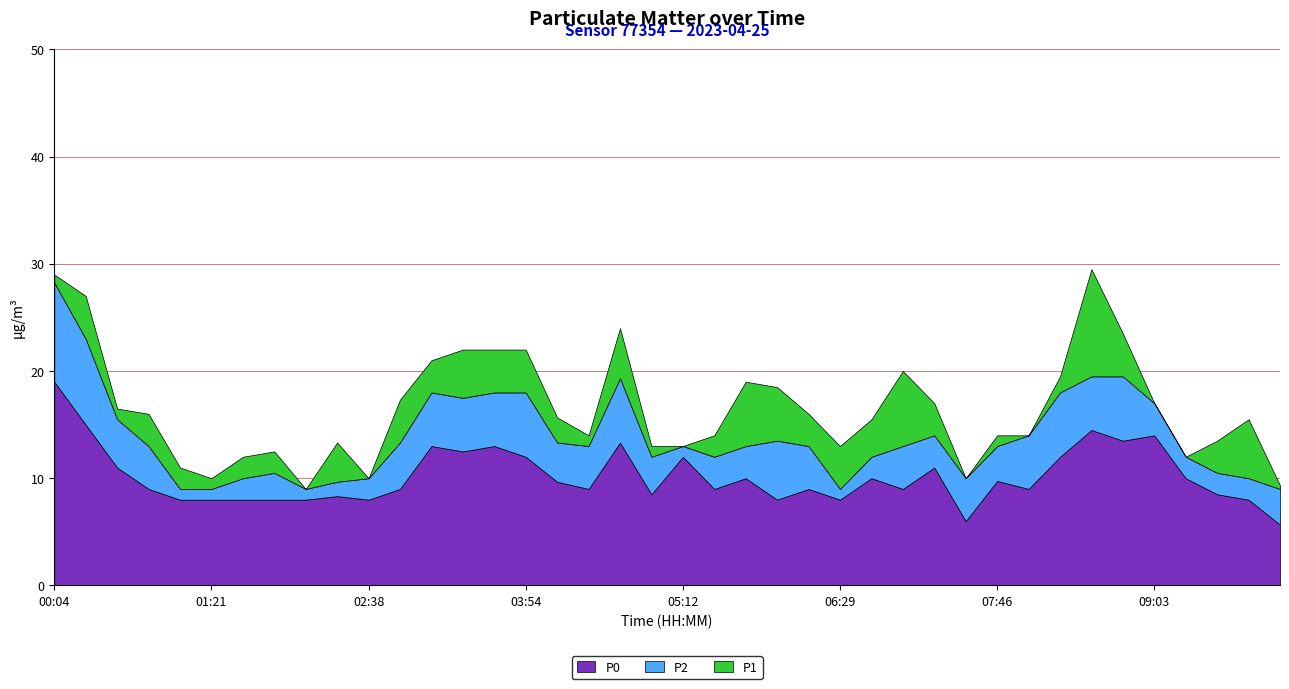

What is the value of the P1 point at the 15th from the left?

22.0